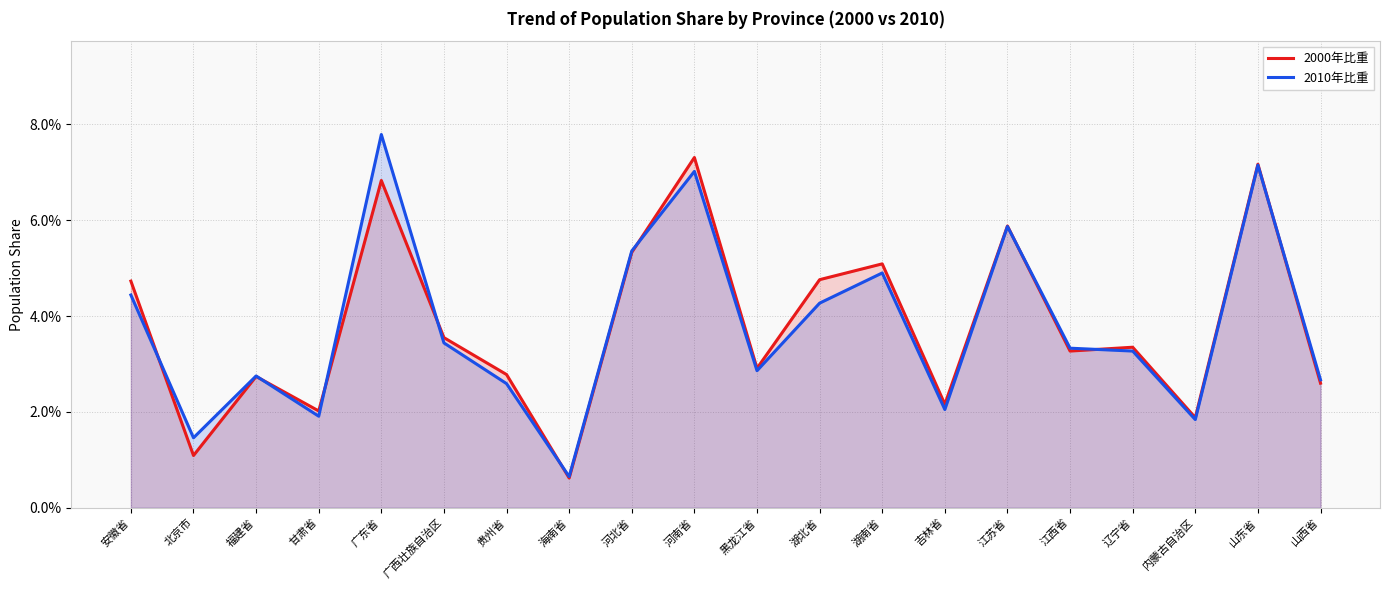

Reading right to left, transcribe all the data shown in this chart.

2000年比重: 山西省=0.0	山东省=0.1	内蒙古自治区=0.0	辽宁省=0.0	江西省=0.0	江苏省=0.1	吉林省=0.0	湖南省=0.1	湖北省=0.0	黑龙江省=0.0	河南省=0.1	河北省=0.1	海南省=0.0	贵州省=0.0	广西壮族自治区=0.0	广东省=0.1	甘肃省=0.0	福建省=0.0	北京市=0.0	安徽省=0.0
2010年比重: 山西省=0.0	山东省=0.1	内蒙古自治区=0.0	辽宁省=0.0	江西省=0.0	江苏省=0.1	吉林省=0.0	湖南省=0.0	湖北省=0.0	黑龙江省=0.0	河南省=0.1	河北省=0.1	海南省=0.0	贵州省=0.0	广西壮族自治区=0.0	广东省=0.1	甘肃省=0.0	福建省=0.0	北京市=0.0	安徽省=0.0